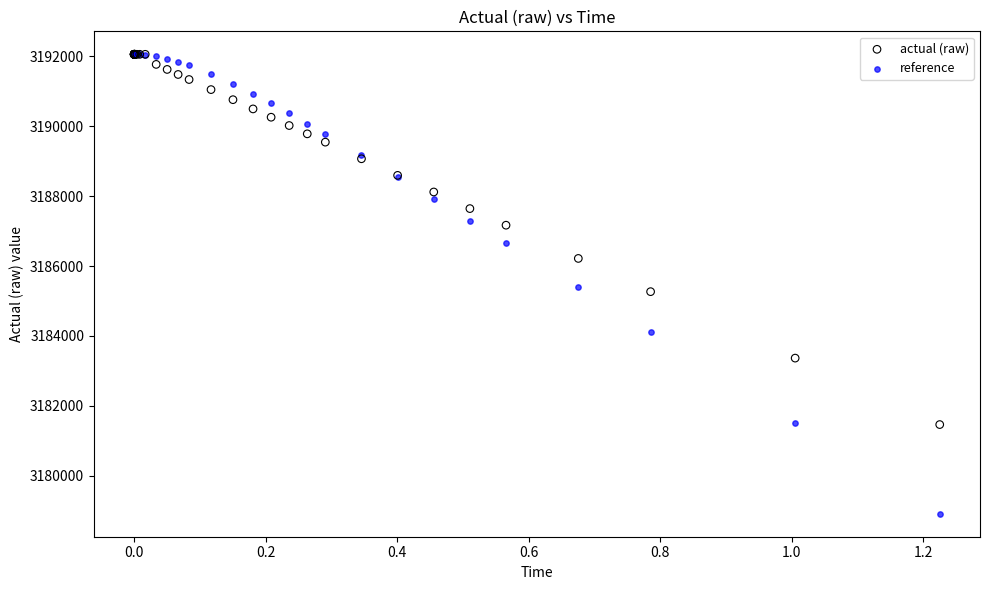

What are all the series names shown in the legend?

actual (raw), reference